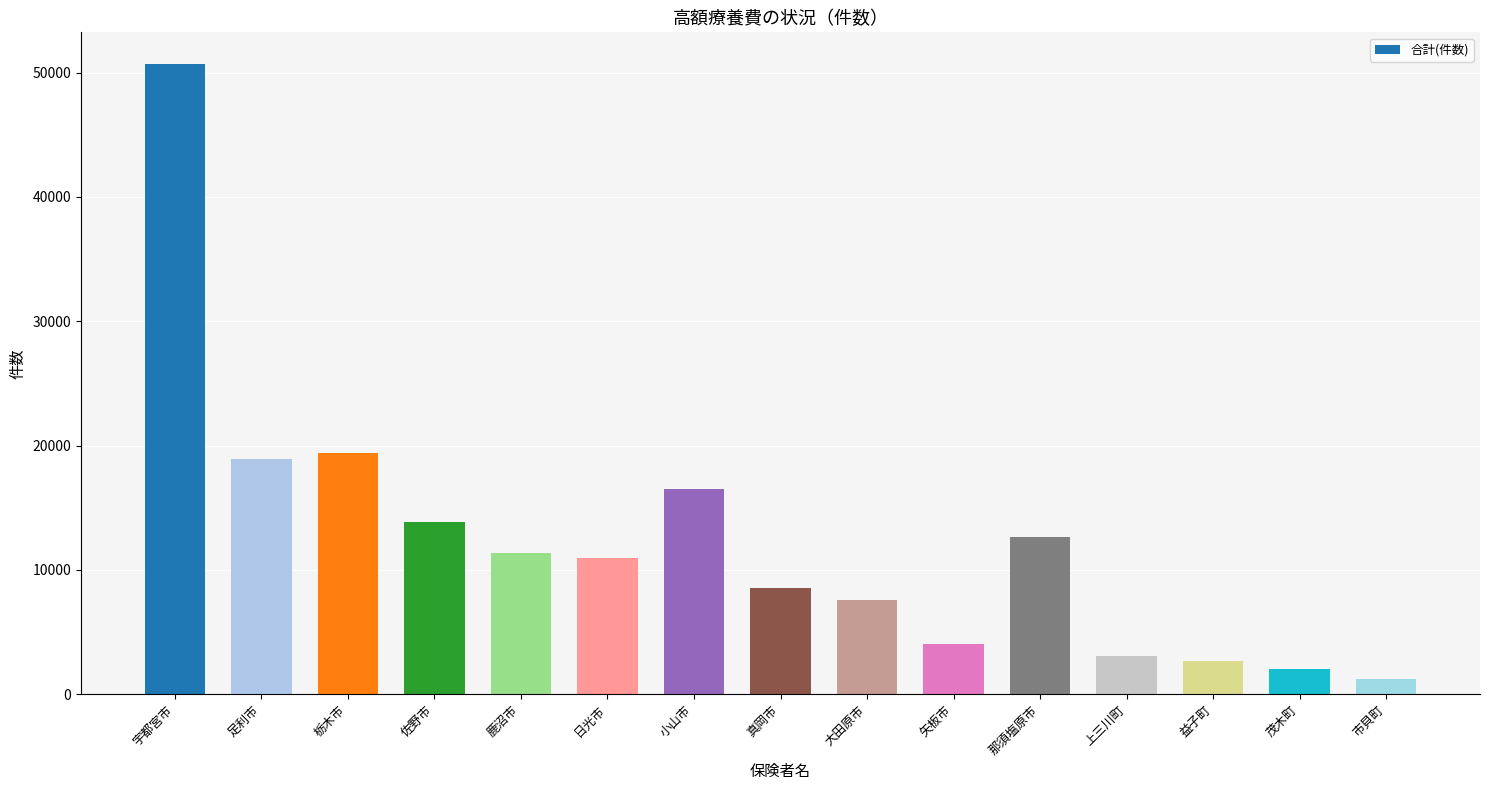

Reading right to left, list all the values displayed in this chart.

1197	2048	2662	3097	12681	4081	7577	8548	16493	10999	11403	13870	19377	18922	50703